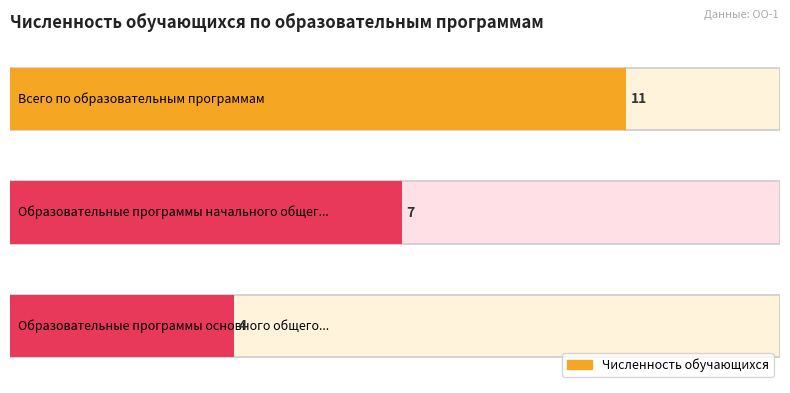

Reading left to right, list all the values displayed in this chart.

Всего по образовательным программам=11	Образовательные программы начального общего образования=7	Образовательные программы основного общего образования=4